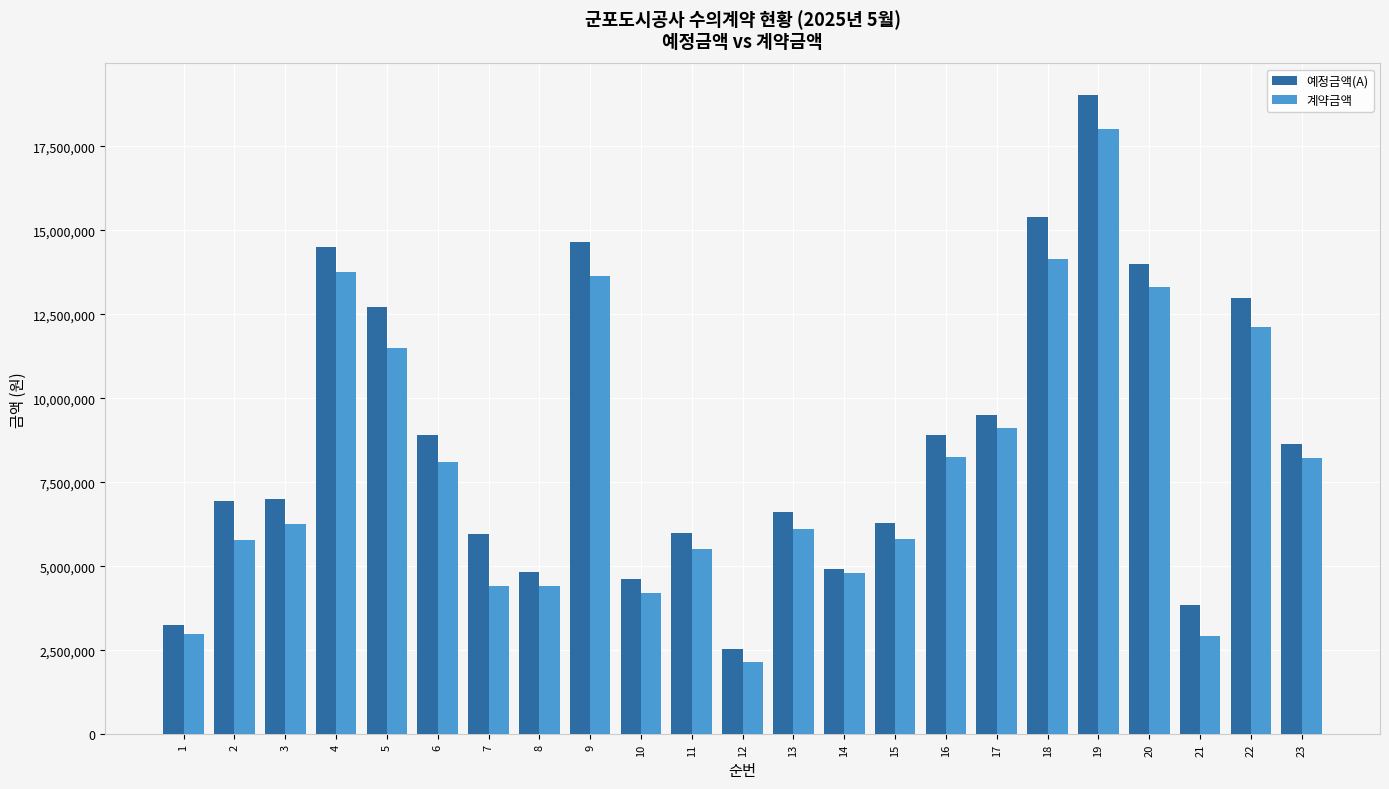

Which series has the largest total across all categories?

예정금액(A)